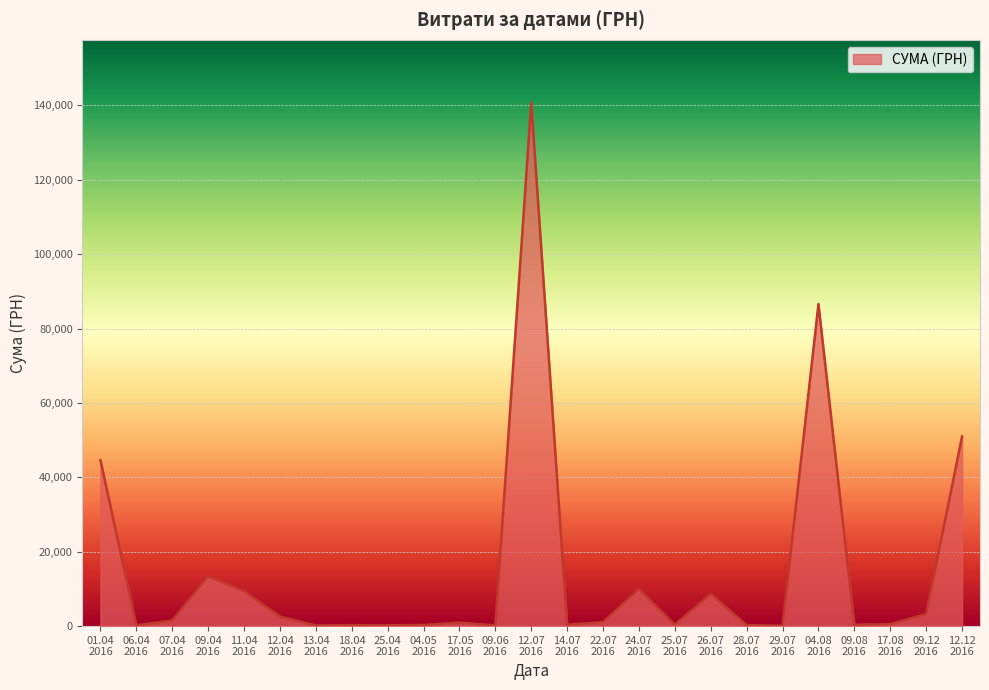

What is the average value?

15083.1